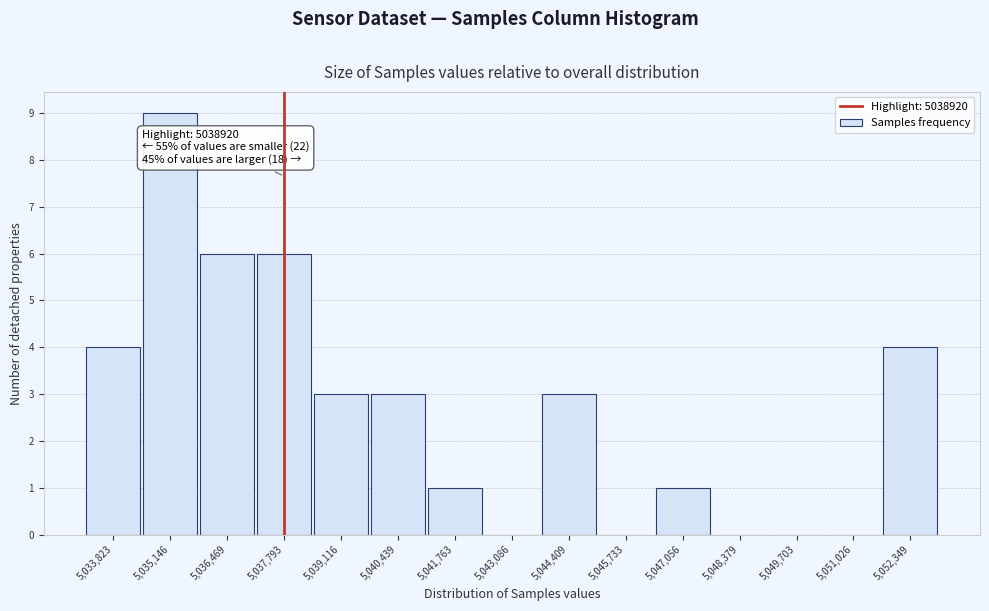

Reading left to right, transcribe all the data shown in this chart.

5,033,823=4	5,035,146=9	5,036,469=6	5,037,793=6	5,039,116=3	5,040,439=3	5,041,763=1	5,043,086=0	5,044,409=3	5,045,733=0	5,047,056=1	5,048,379=0	5,049,703=0	5,051,026=0	5,052,349=4